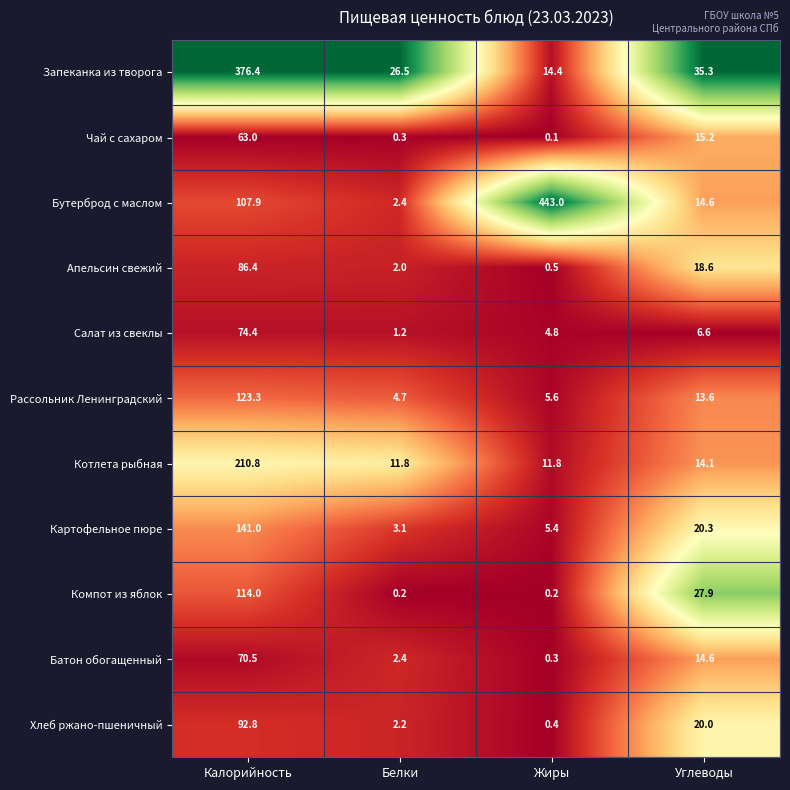

The Чай с сахаром series shows 10.6 at Углеводы. True or false?

False